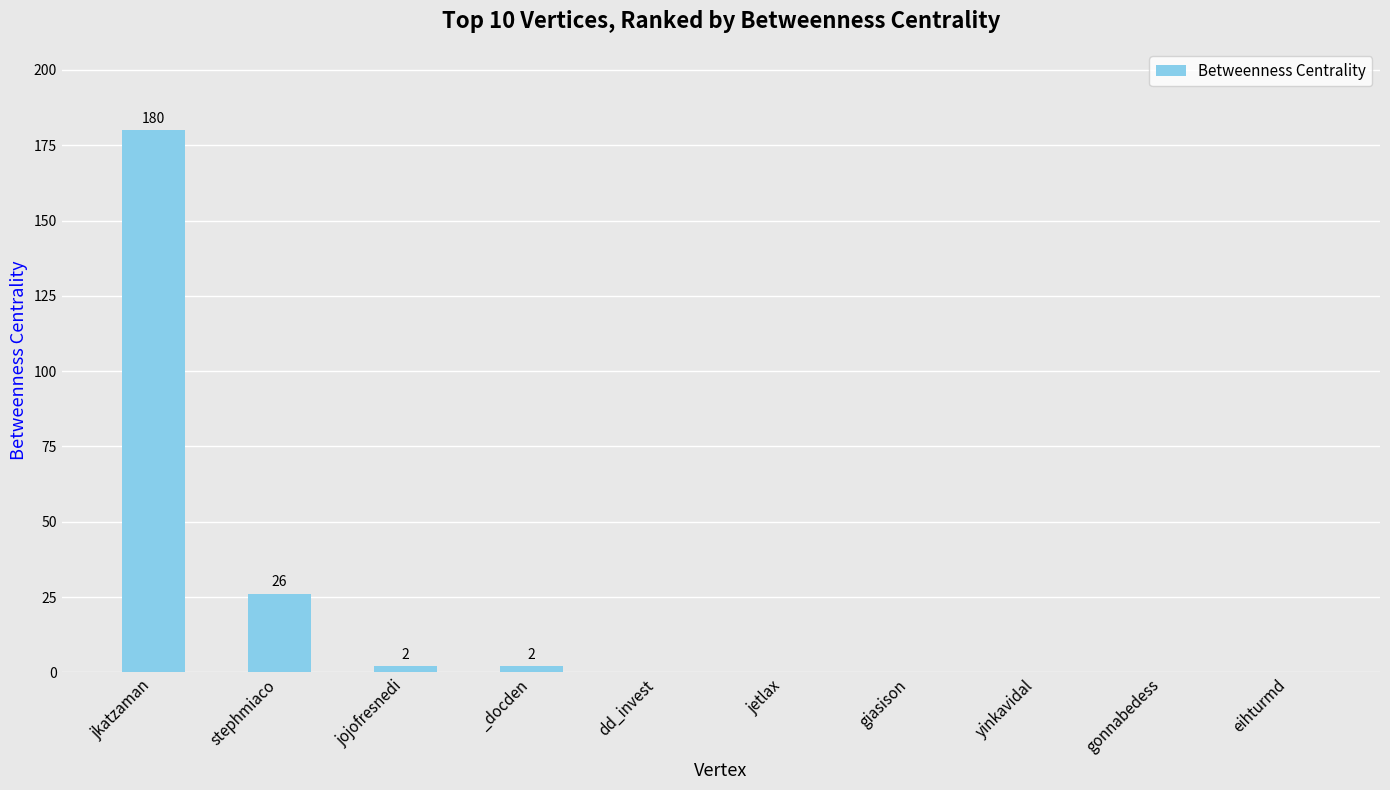

Which category has the highest value across all series?

jkatzaman